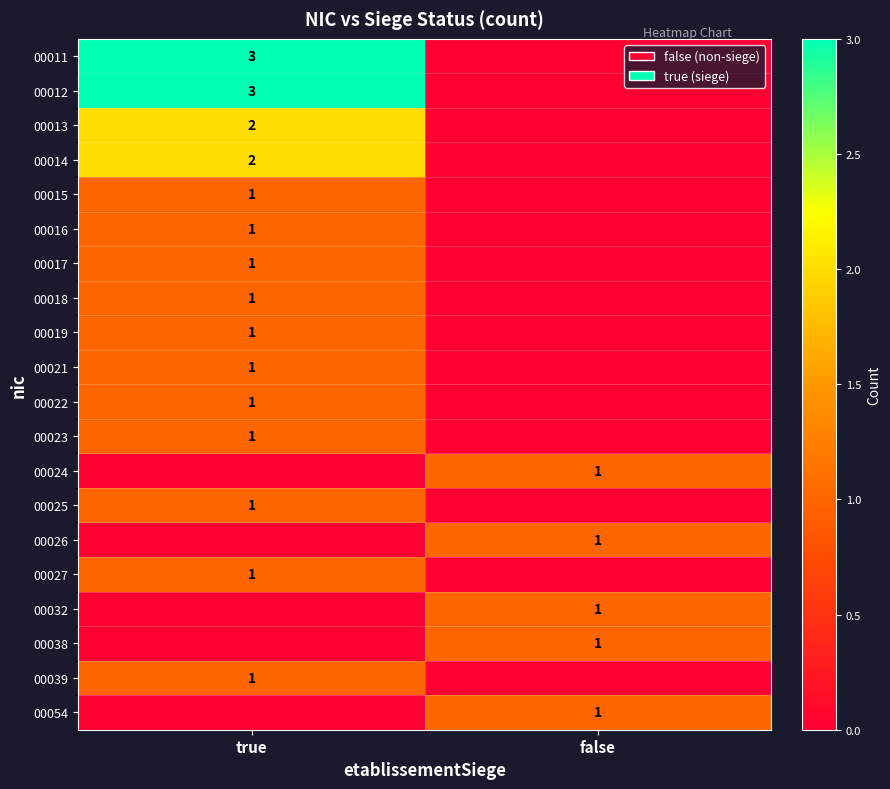

The 00019 series shows 1 at true. True or false?

True